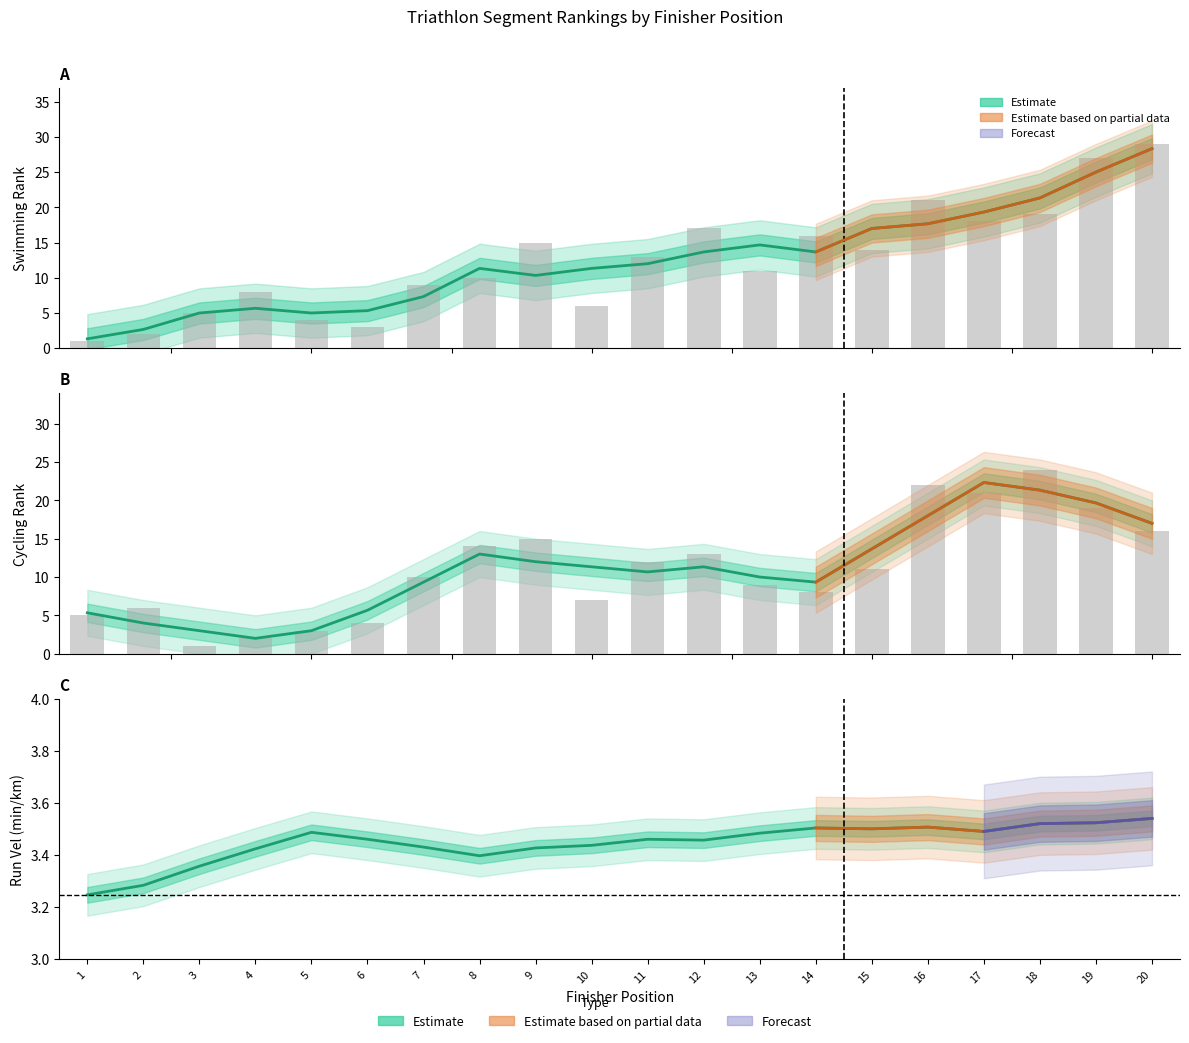

What is the minimum value shown in the chart?

1